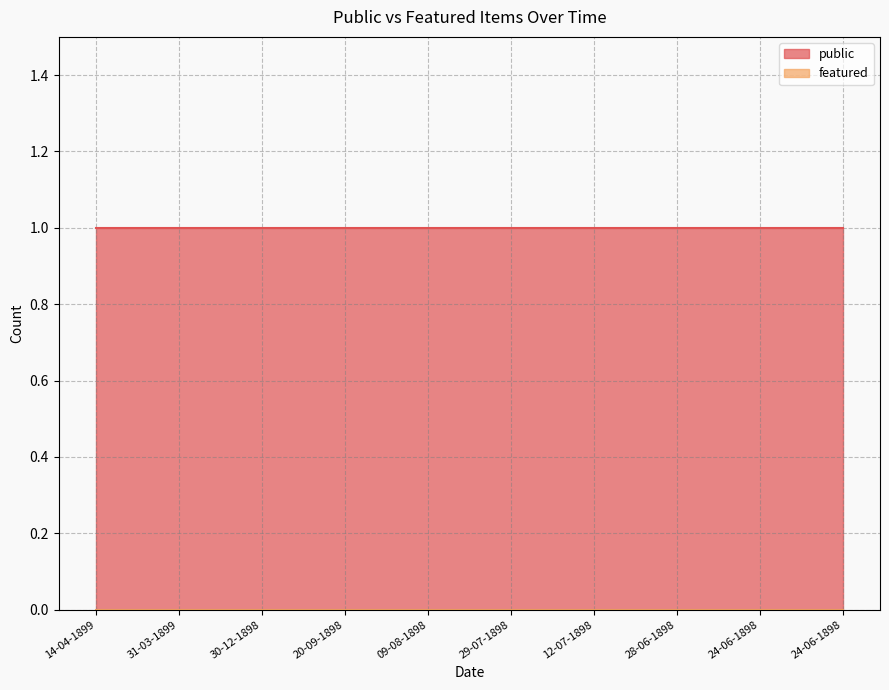

Is it true that featured equals 0 at 28-06-1898?

True